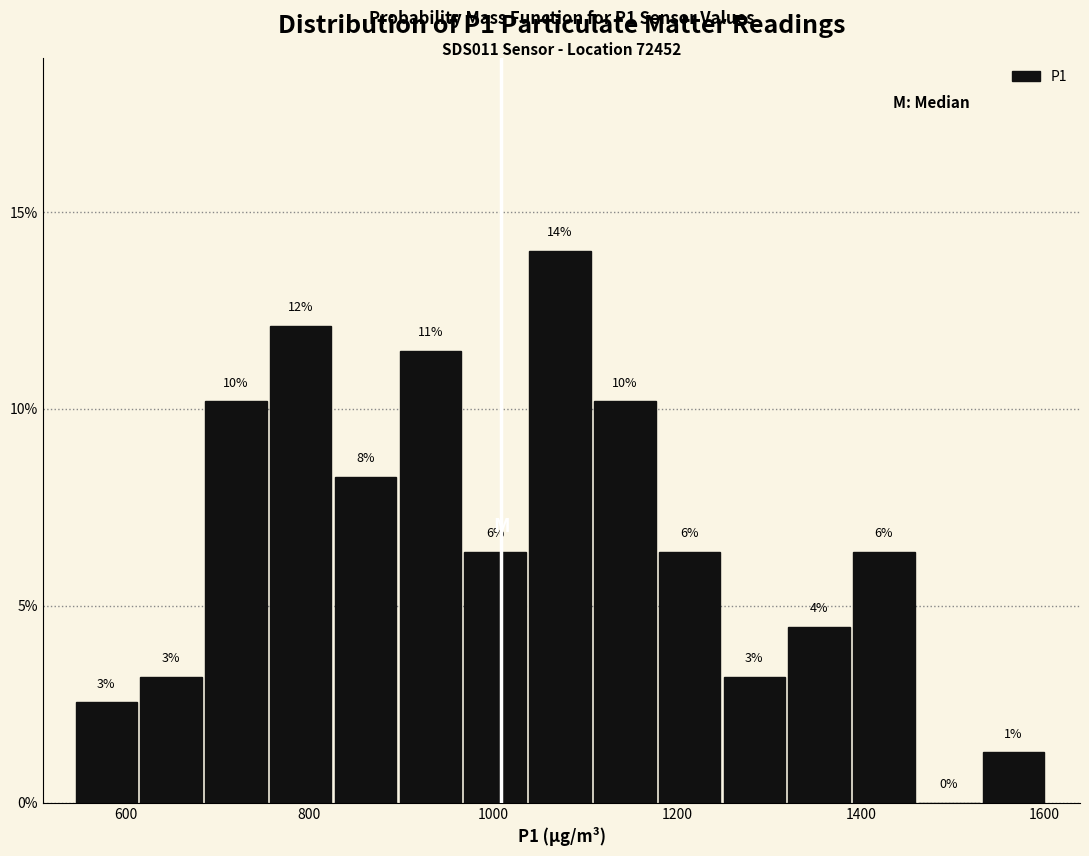

Around what value on the x-axis is the tallest bar? Give the approximate position of its centre, as read against the axis.

1080